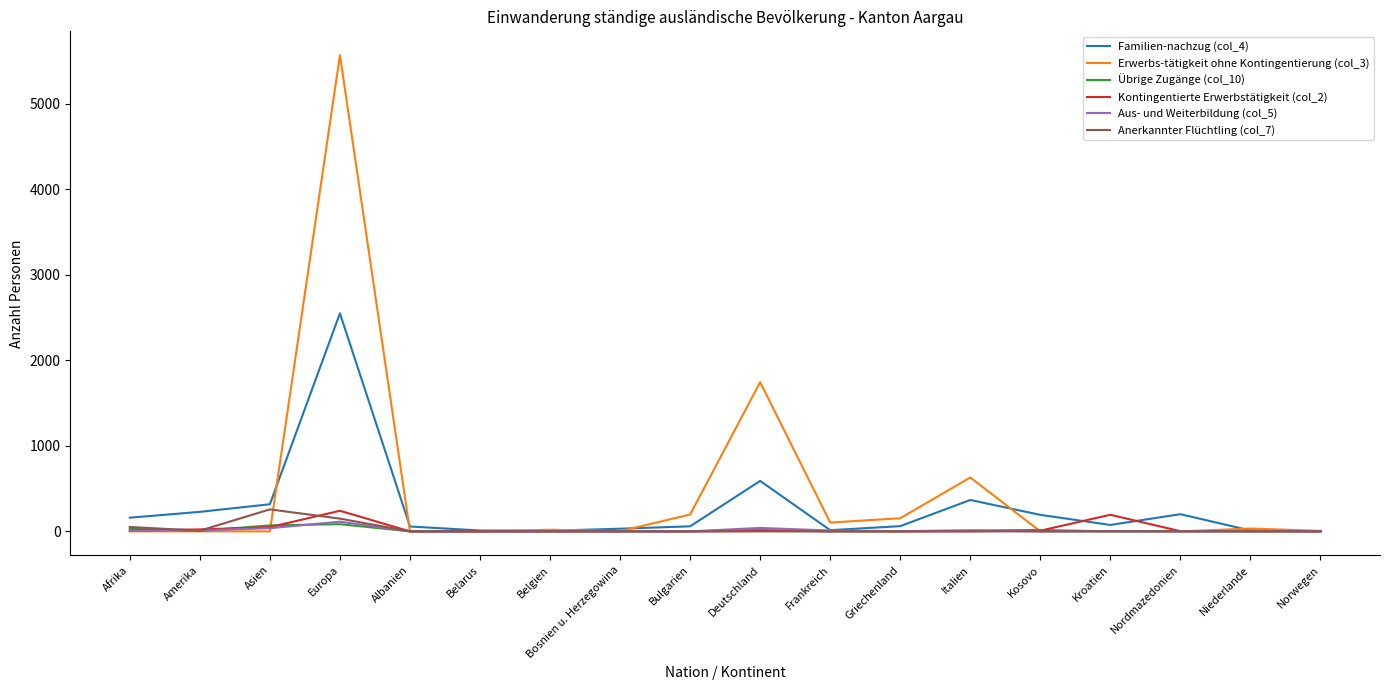

Does the chart display data point markers on the line(s)?

No